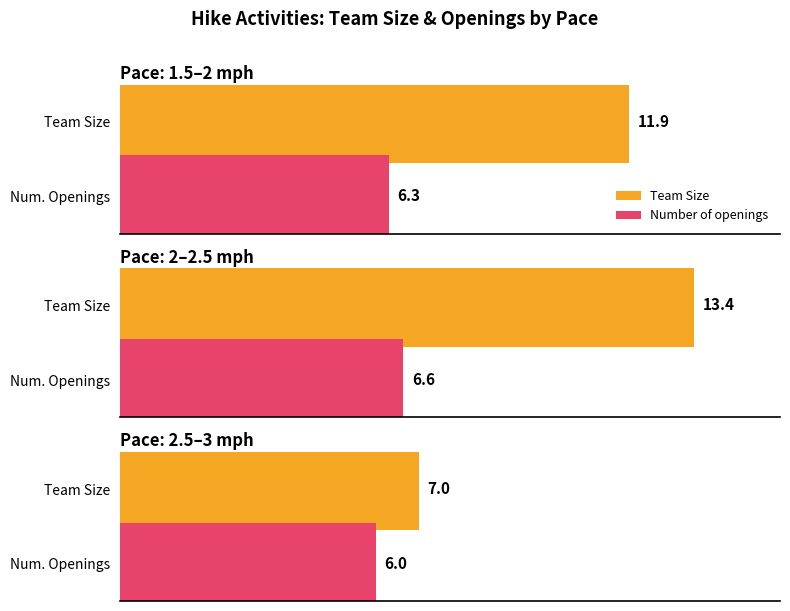

The Team Size series shows 3.8 at 2 (2-2.5 mph). True or false?

False